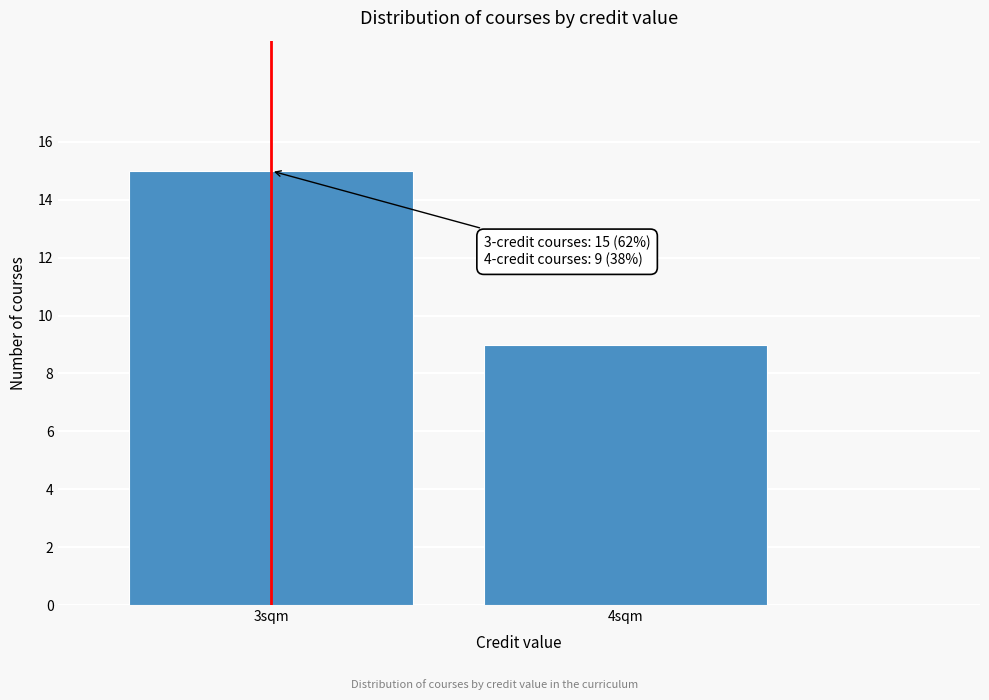

Reading right to left, list all the values displayed in this chart.

4sqm=9	3sqm=15